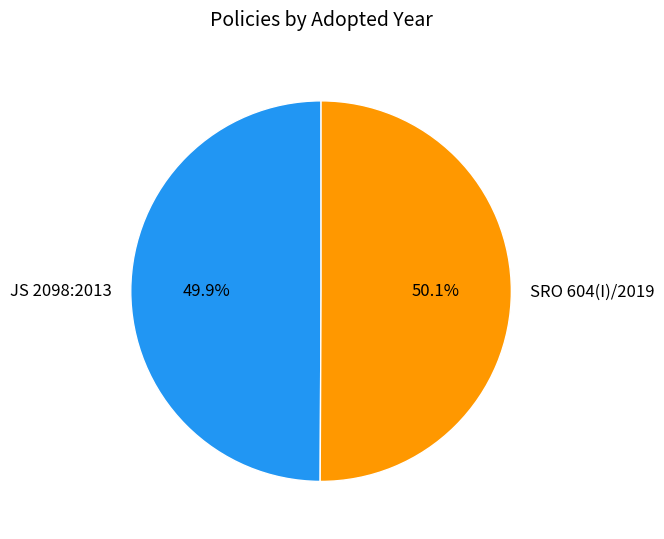

To the nearest percent, what portion does JS 2098:2013 represent?

50%